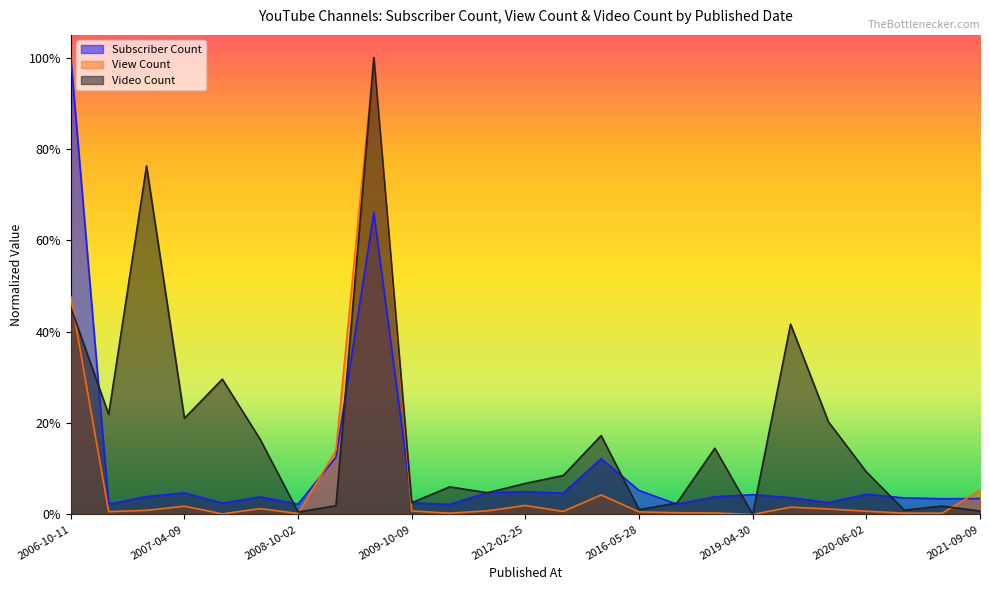

Does the chart display data point markers on the line(s)?

No